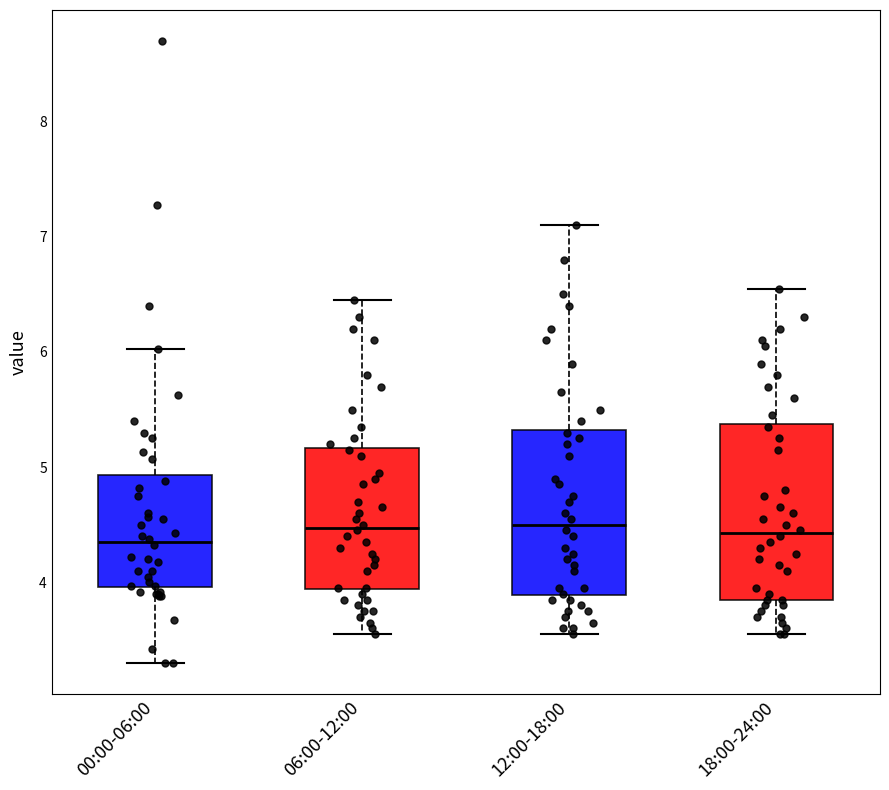

Reading left to right, read every box against the y-axis: the position of its median line, the range the box covers, and the ends of its whiskers. The values are not printed on the chart, so give them approximately, as read against the axis.

00:00-06:00: median 4.4, box 4.0 to 4.9, whiskers 3.3 to 6.0
06:00-12:00: median 4.5, box 3.9 to 5.2, whiskers 3.6 to 6.5
12:00-18:00: median 4.5, box 3.9 to 5.3, whiskers 3.6 to 7.1
18:00-24:00: median 4.4, box 3.9 to 5.4, whiskers 3.6 to 6.6